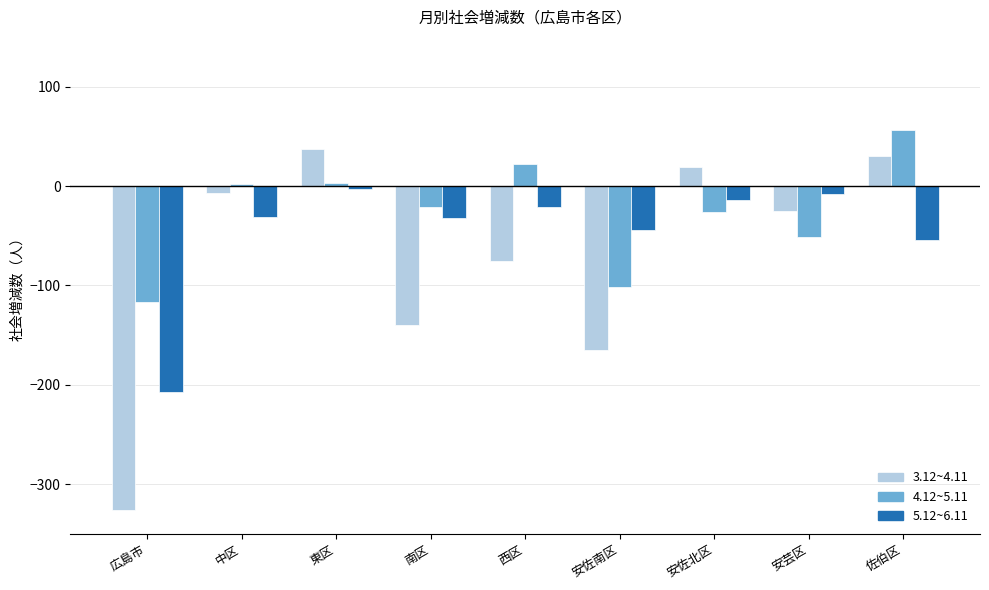

Which category has the lowest value in the 5.12~6.11 series?

広島市